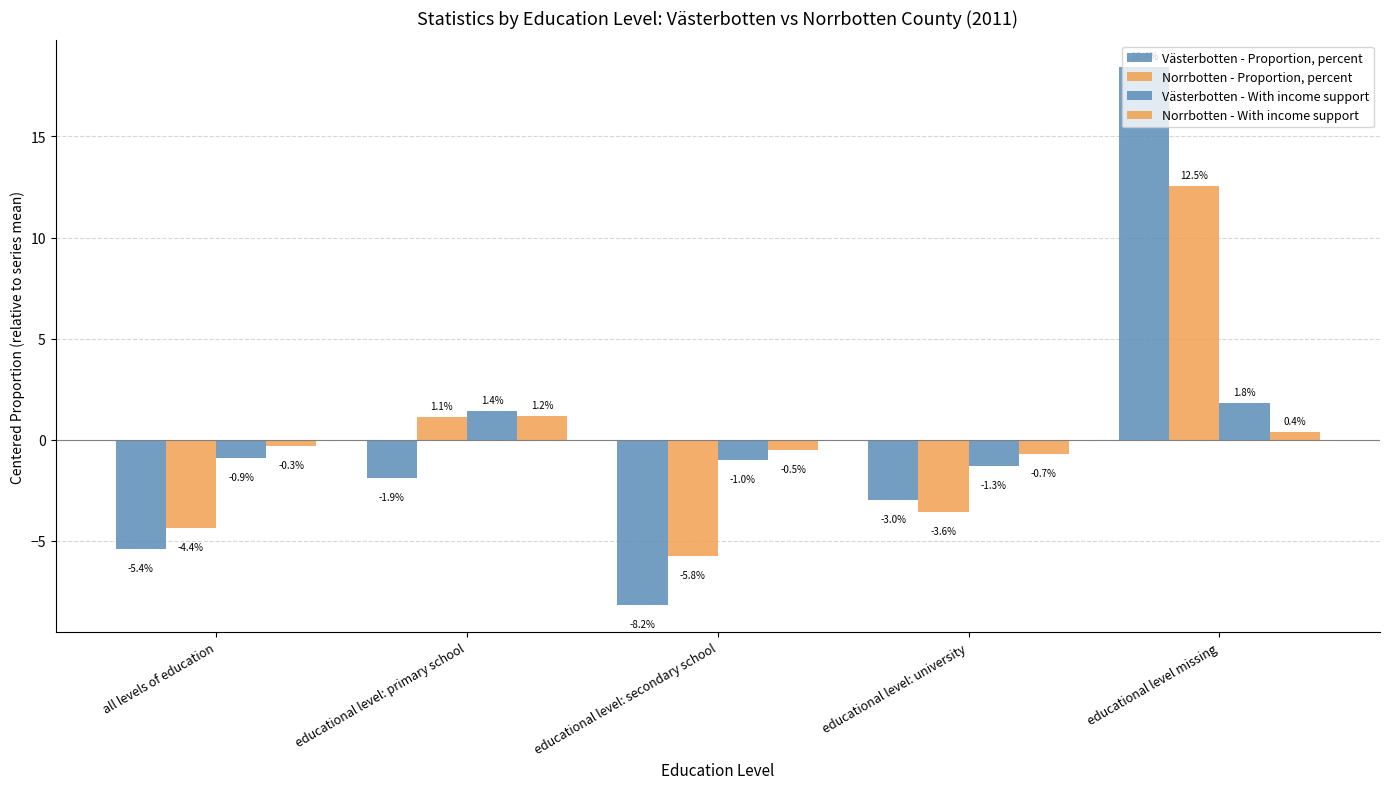

What is the sum of the Norrbotten - Proportion, percent values at educational level: university and all levels of education?

-7.9